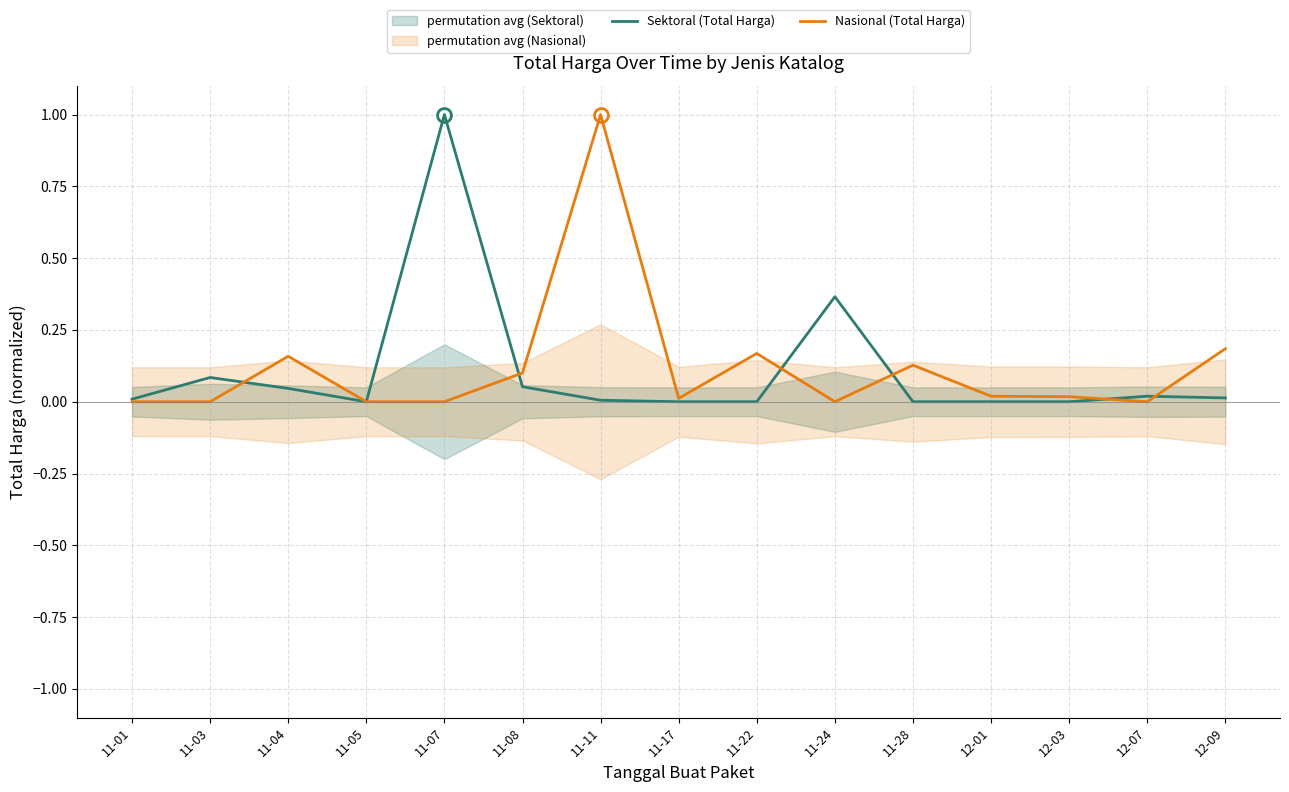

What is the value of the Sektoral (Total Harga) point at the 2nd from the left?

0.1